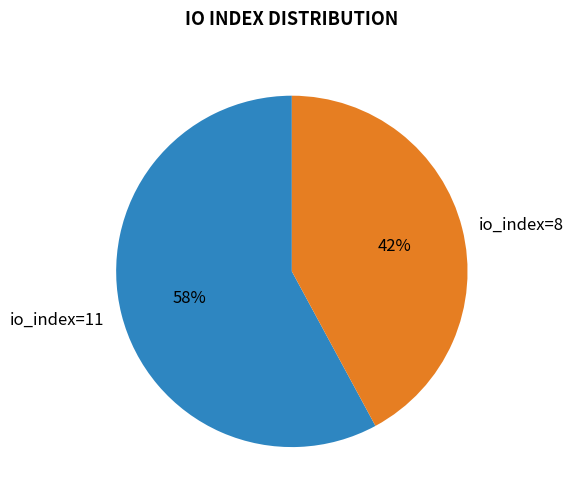

Approximately how many times larger is the value at io_index=8 compared to io_index=11?

0.7